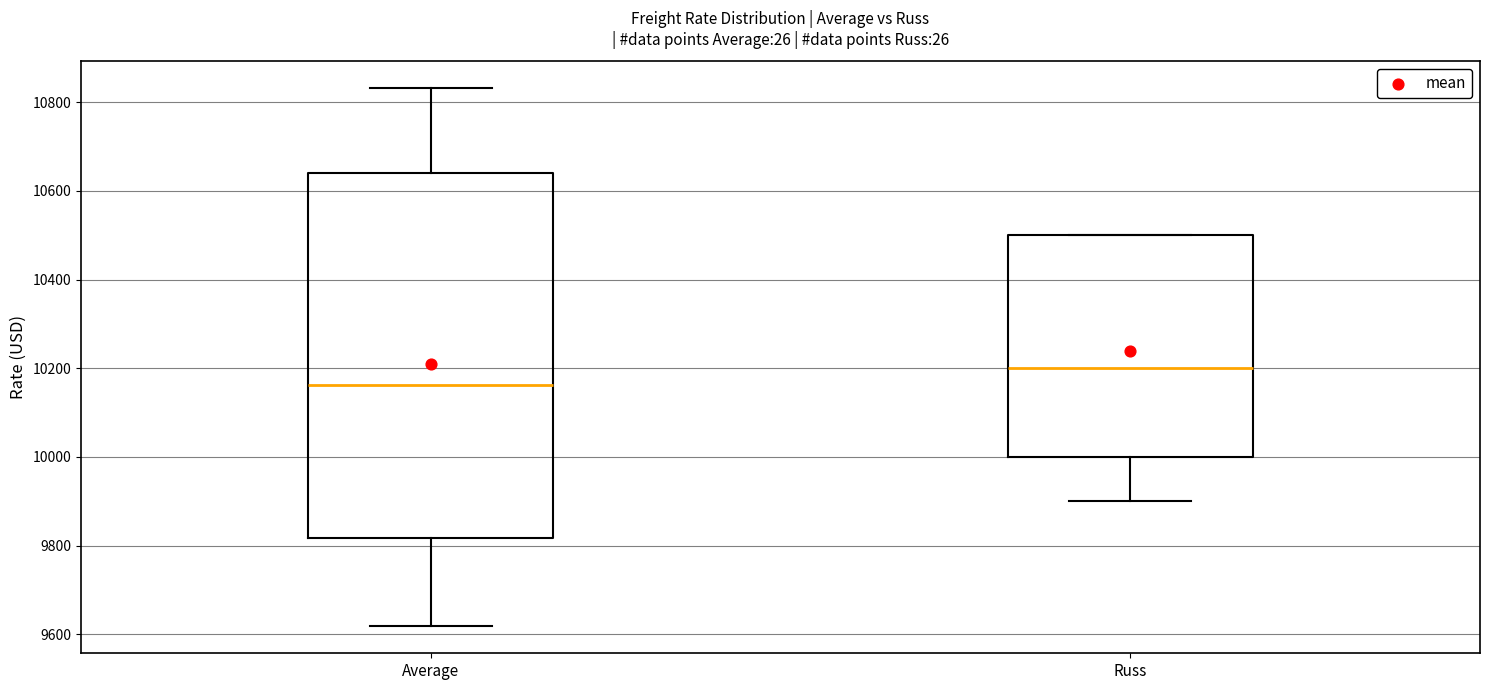

Where is the lower edge of the box for Average on the y-axis? The values are not printed on the chart, so give them approximately, as read against the axis.

9820